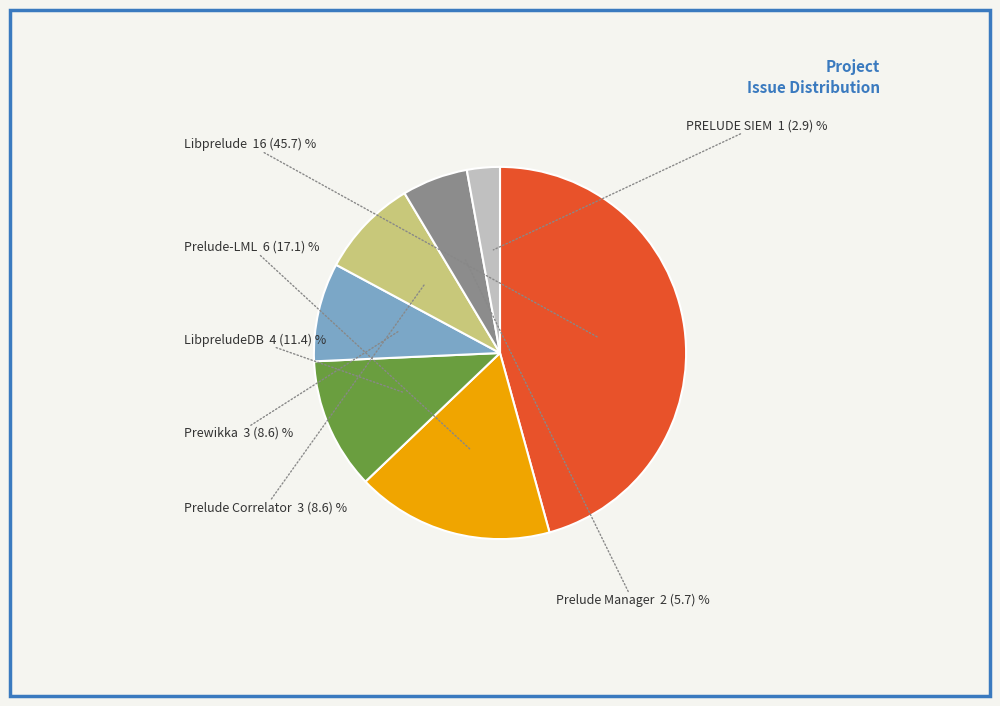

Does any single category account for the majority?

No